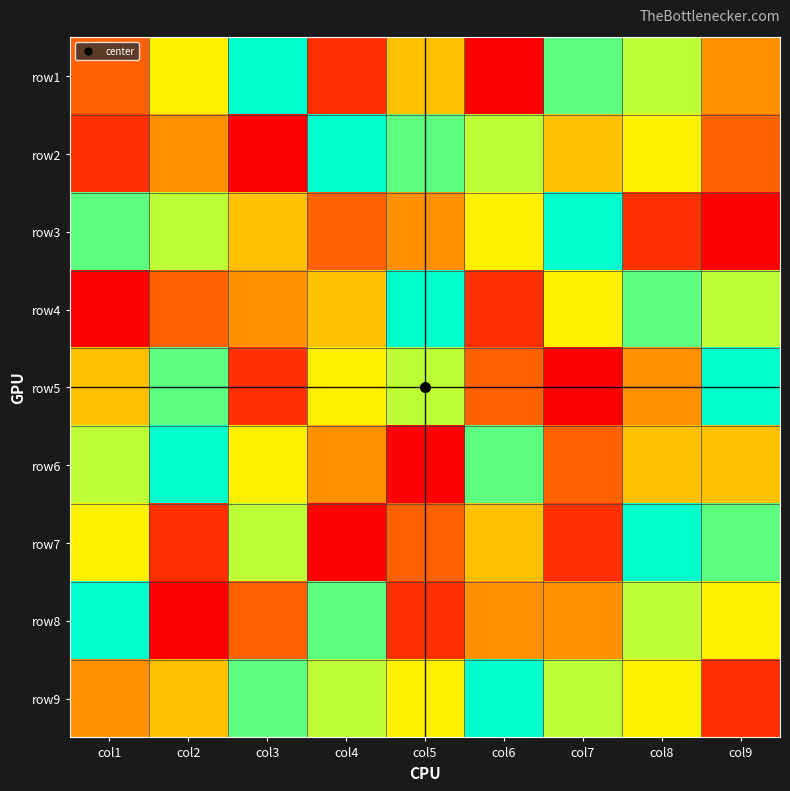

At which category is the sum across all series the highest?

col8